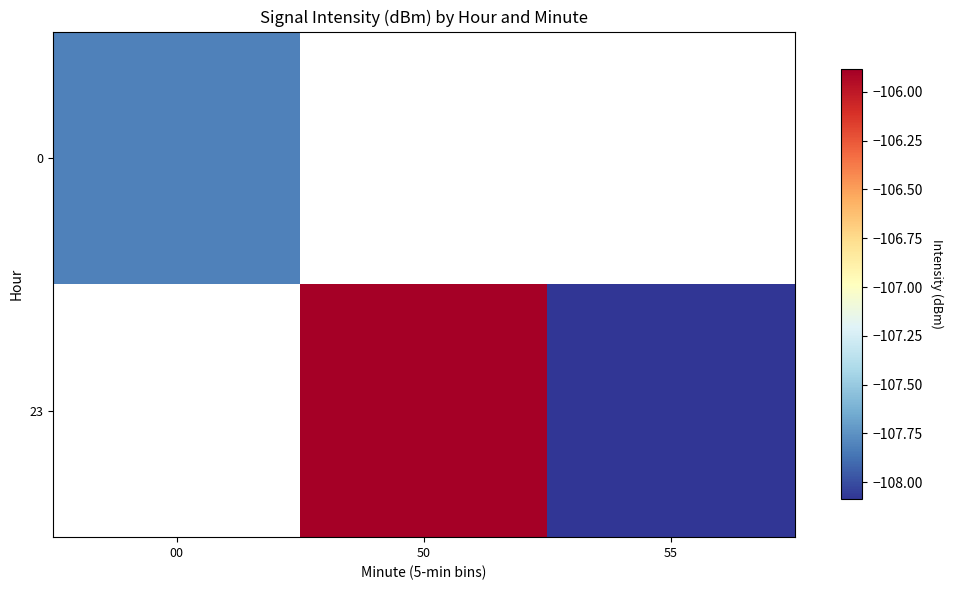

What is the minimum value shown in the chart?

-108.1